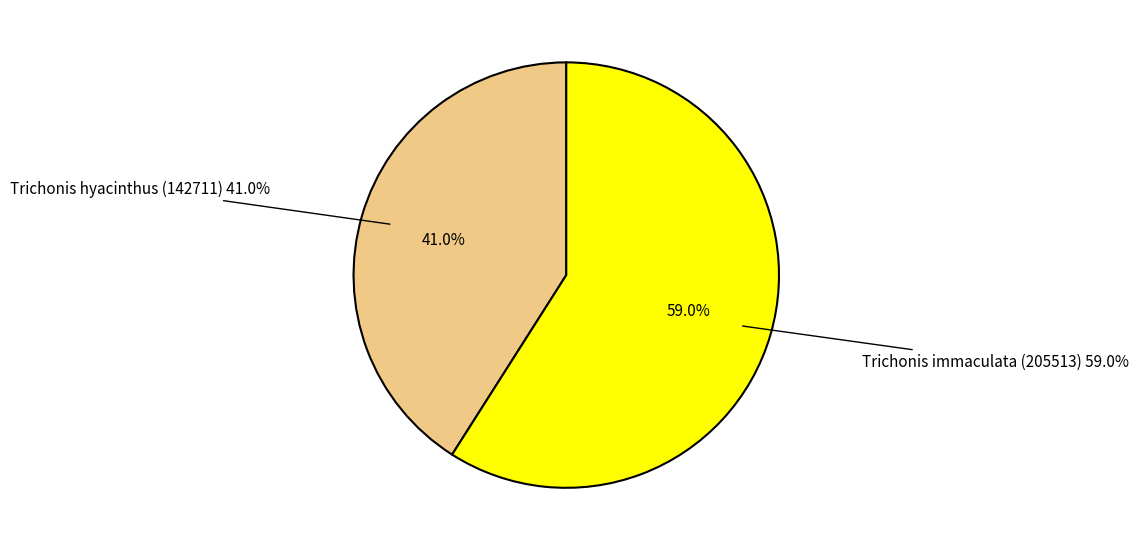

How many segments does this pie chart have?

2